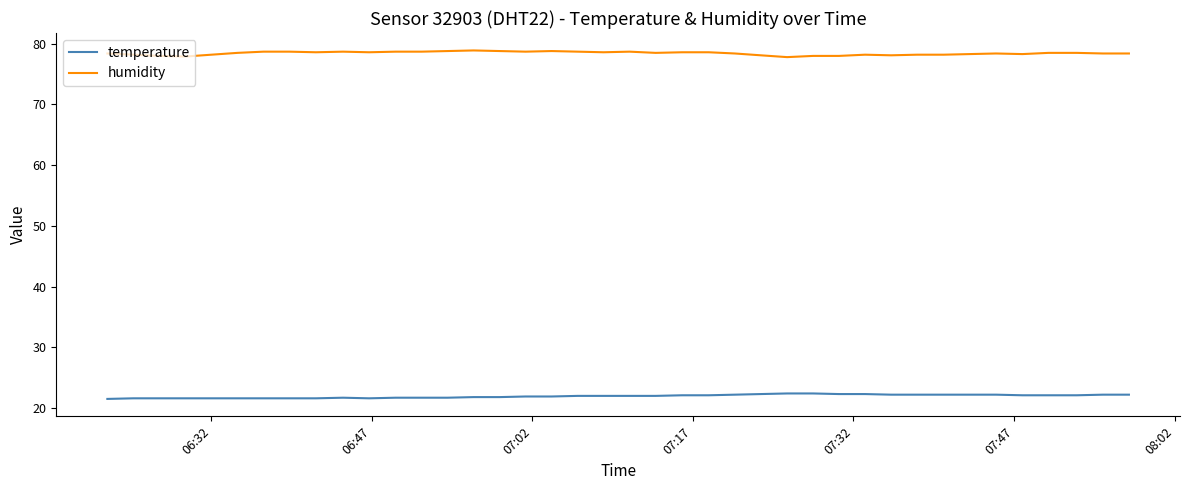

List the series in order of their overall mean, highest first.

humidity, temperature